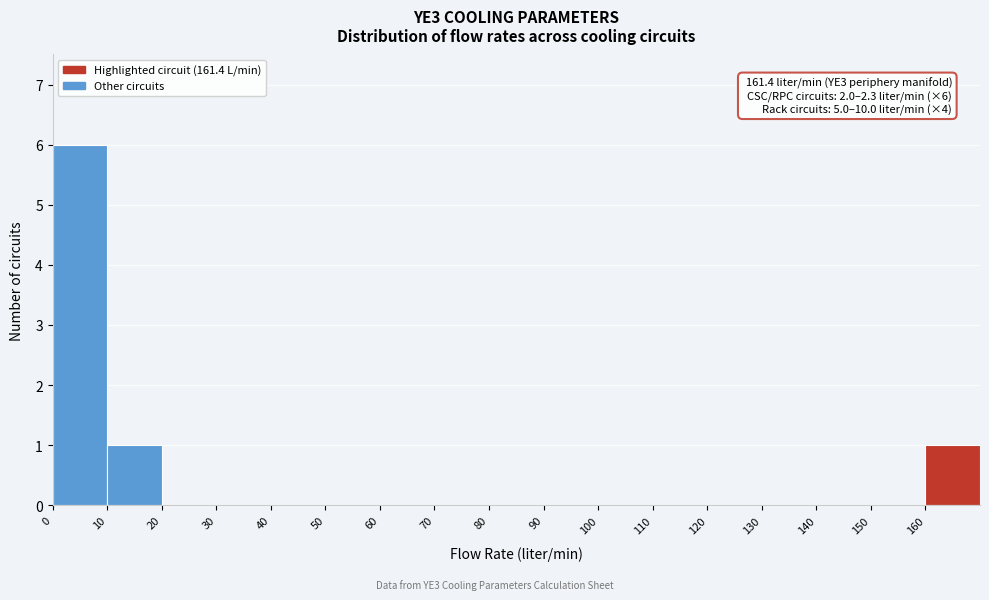

Over which range of the x-axis is the bar tallest?

0 to 10